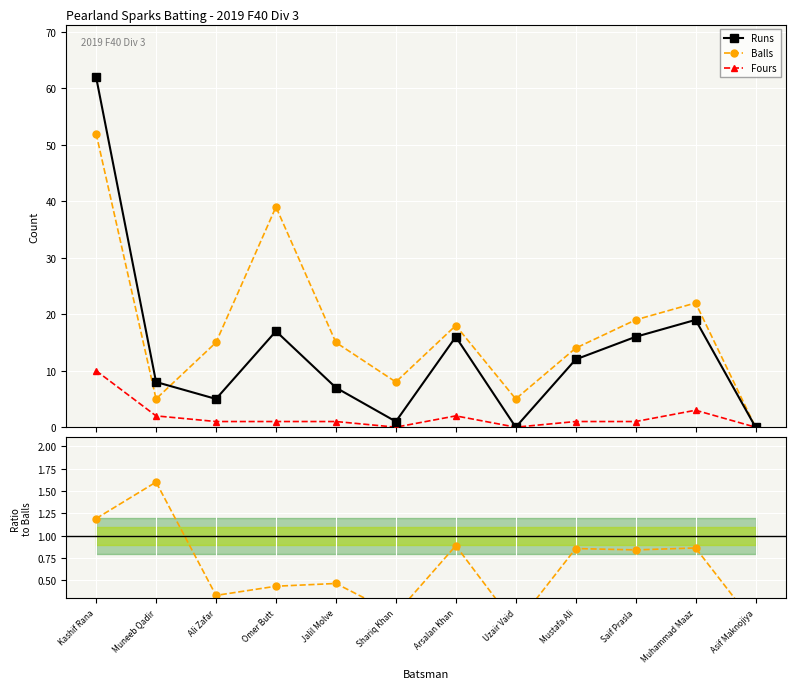

At which category does Runs/Balls ratio reach its first local peak?

Muneeb Qadir